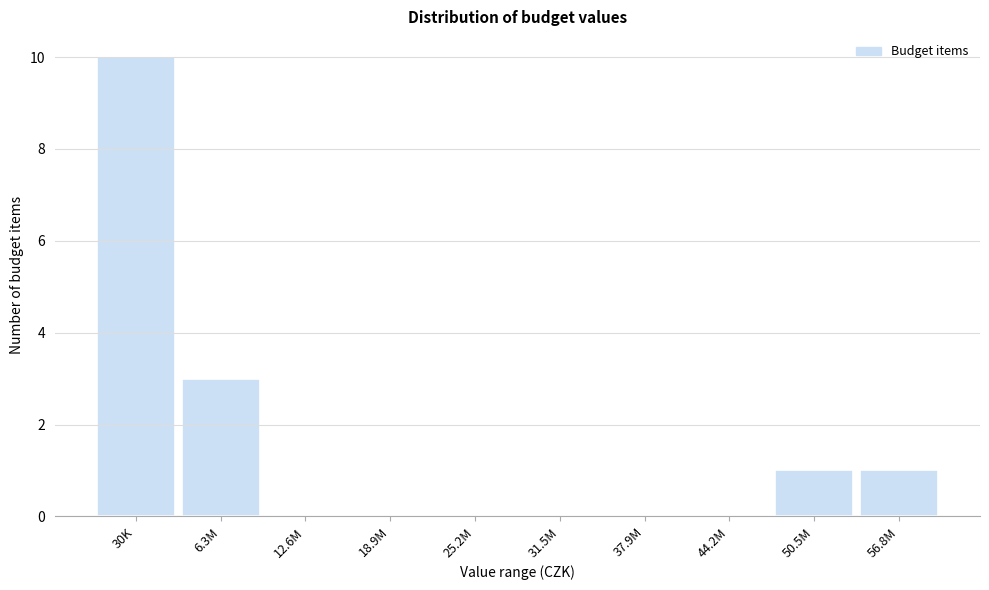

Reading left to right, list all the values displayed in this chart.

30K=10	6.3M=3	12.6M=0	18.9M=0	25.2M=0	31.5M=0	37.9M=0	44.2M=0	50.5M=1	56.8M=1